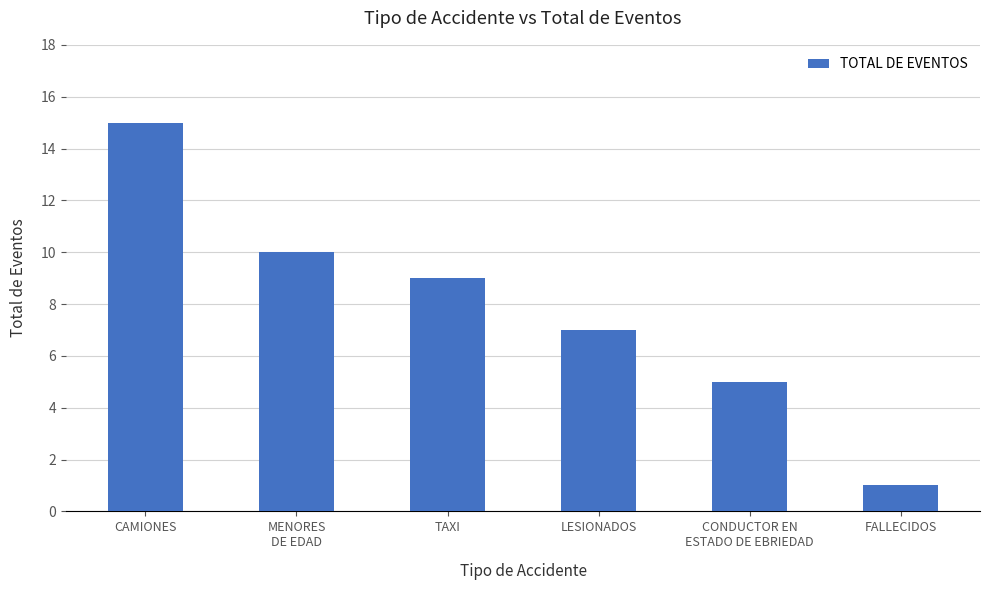

Reading left to right, list all the values displayed in this chart.

15	10	9	7	5	1